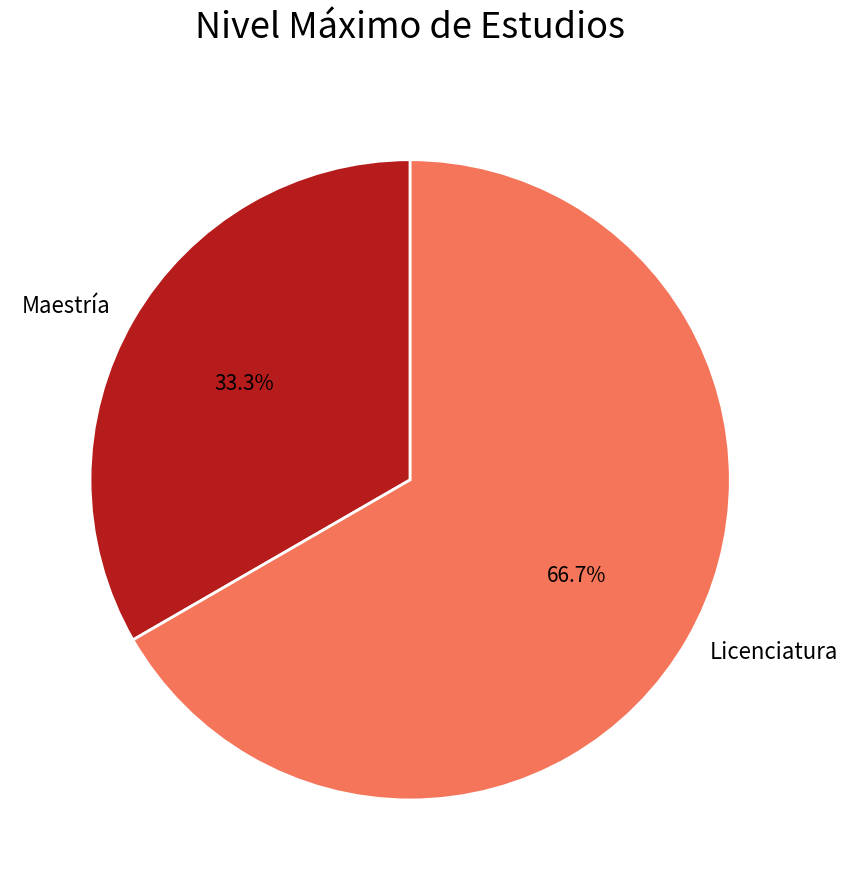

Is Maestría the majority of the pie?

No